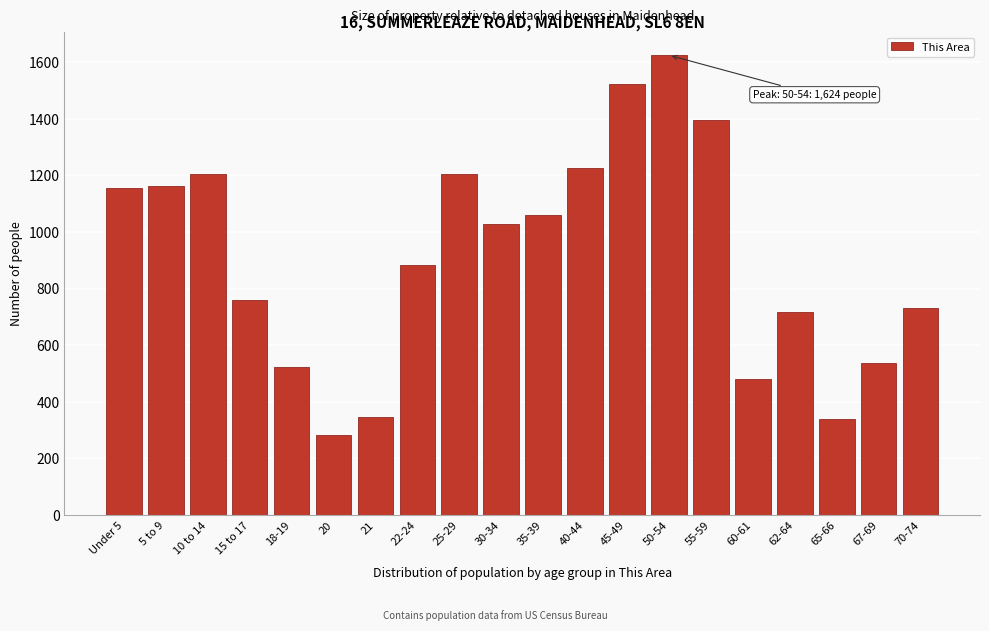

What is the change in value from Under 5 to 10 to 14?

+52